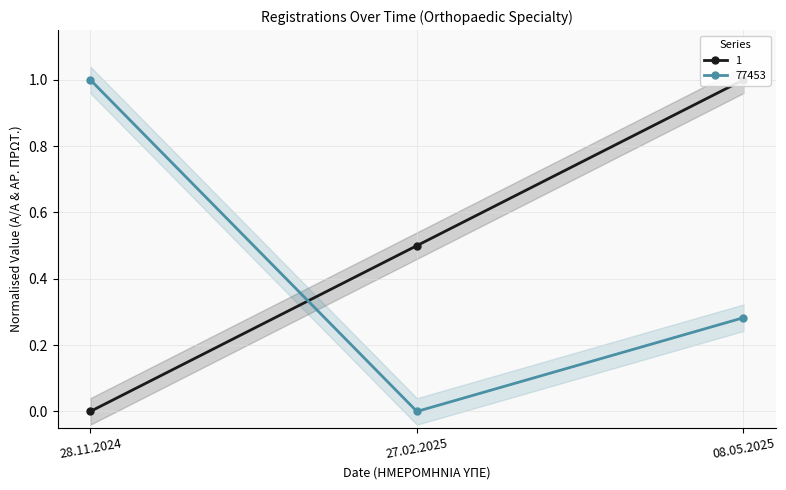

What is the total value across all series at 27.02.2025?

0.5